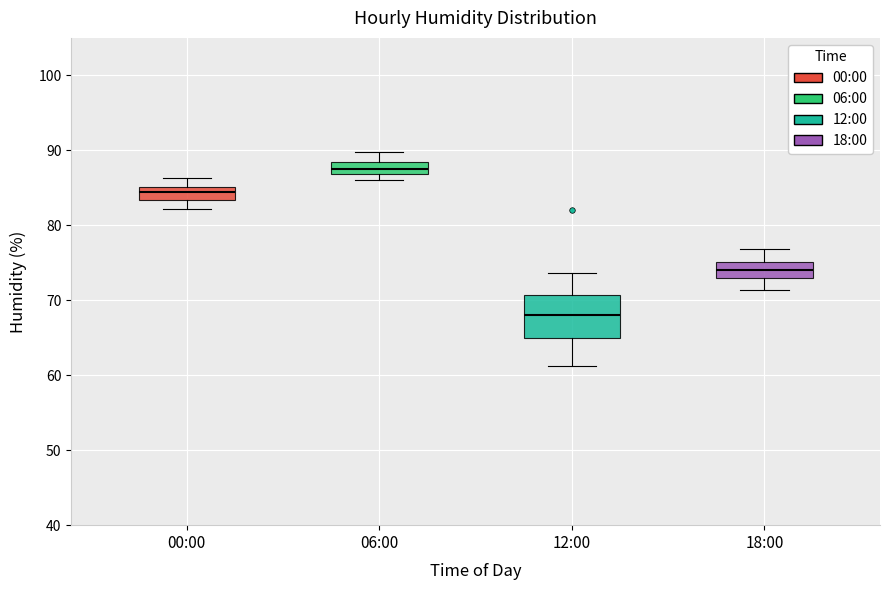

Where is the upper edge of the box for 06:00 on the y-axis? The values are not printed on the chart, so give them approximately, as read against the axis.

88